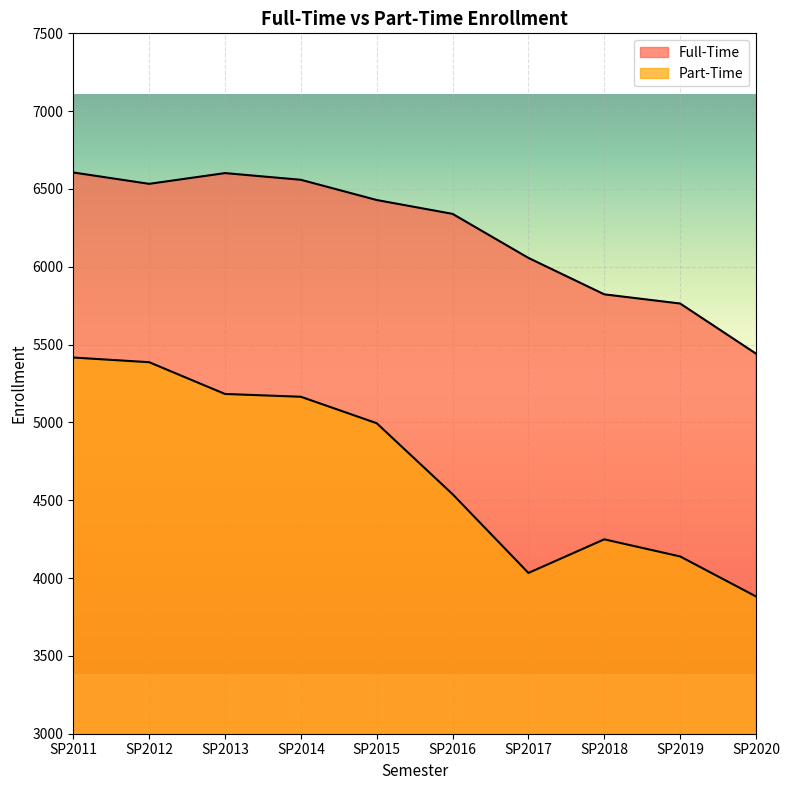

The Part-Time series shows 5387 at SP2012. True or false?

True